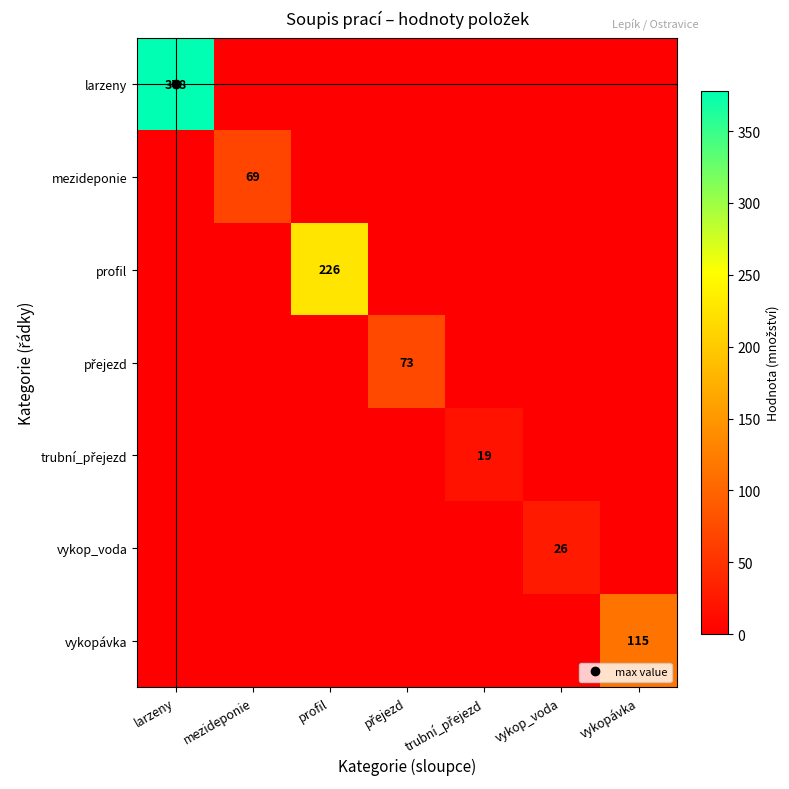

Which category has the highest value across all series?

larzeny